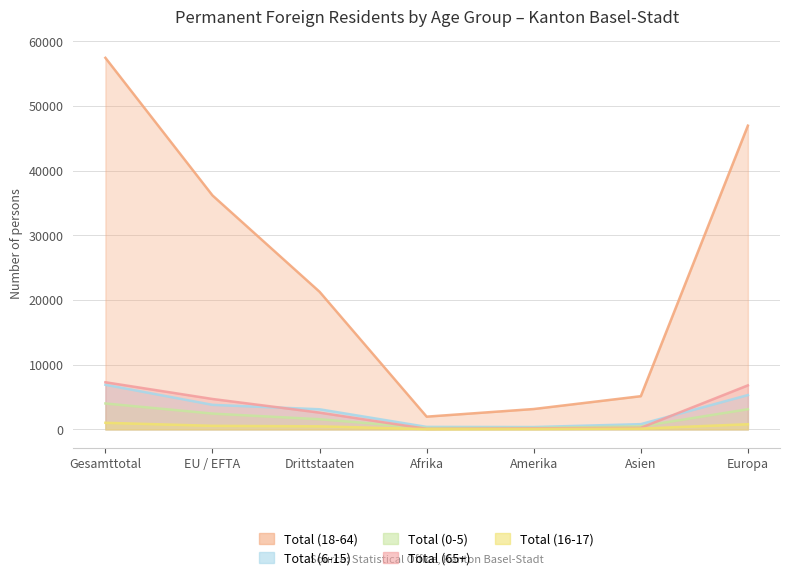

What is the approximate value of Total (18-64) at Europa?

46933